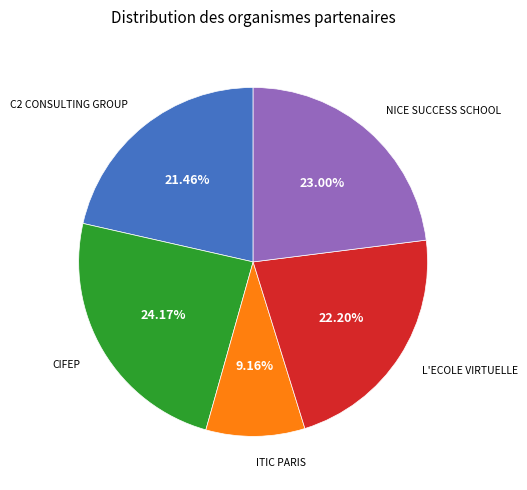

Between NICE SUCCESS SCHOOL and ITIC PARIS, which is larger?

NICE SUCCESS SCHOOL